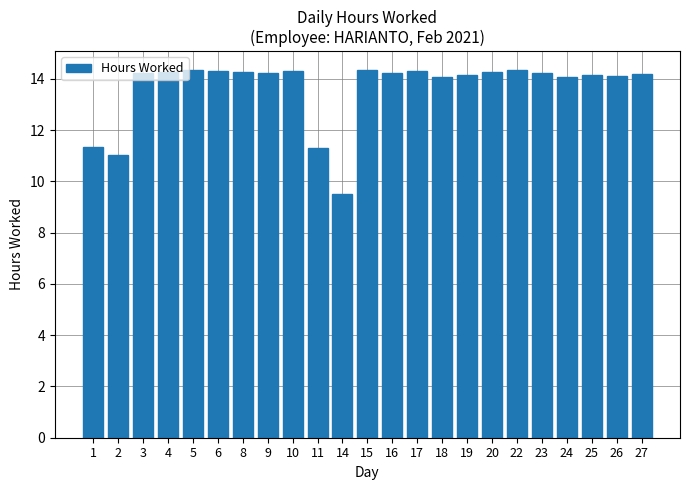

What is the value of the 2nd bar from the left?

11.0